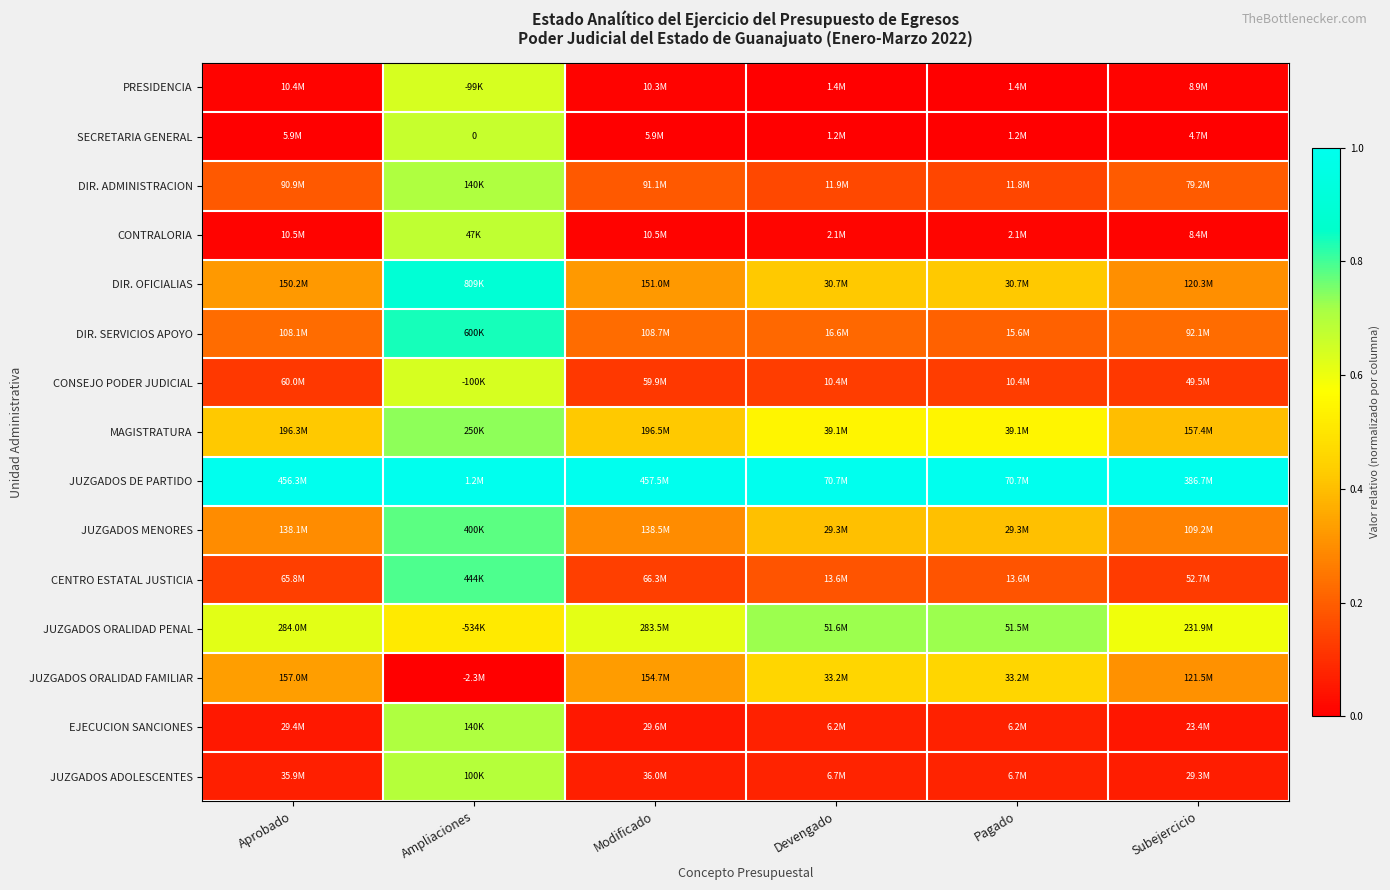

What is the spread (max minus min) of values at Pagado?

1.0